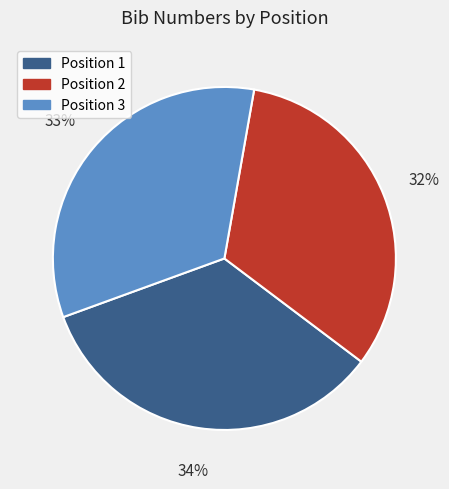

Which has a higher value, Position 1 or Position 3?

Position 1